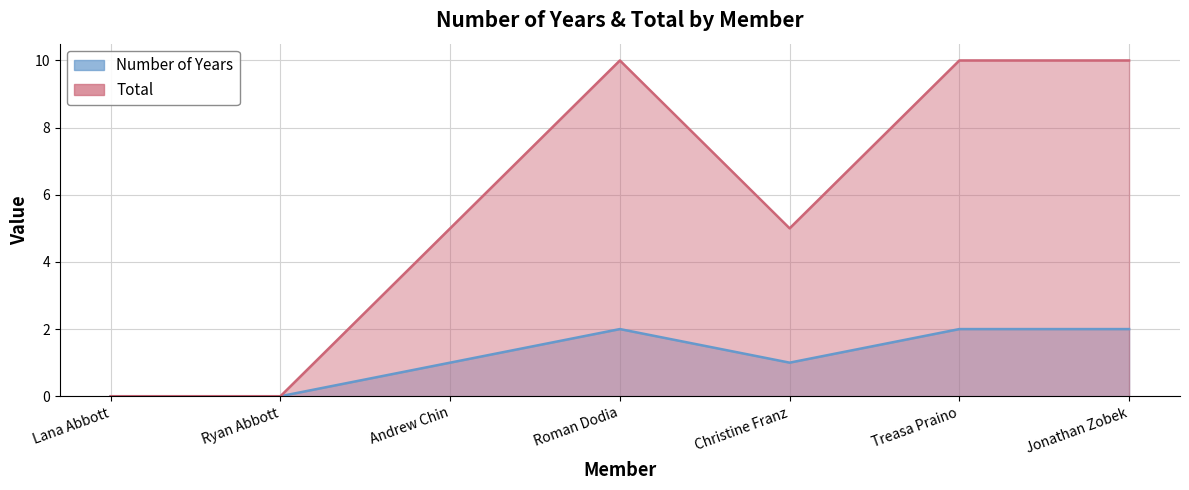

Rank the categories by Total value from lowest to highest.

Lana Abbott, Ryan Abbott, Andrew Chin, Christine Franz, Roman Dodia, Treasa Praino, Jonathan Zobek